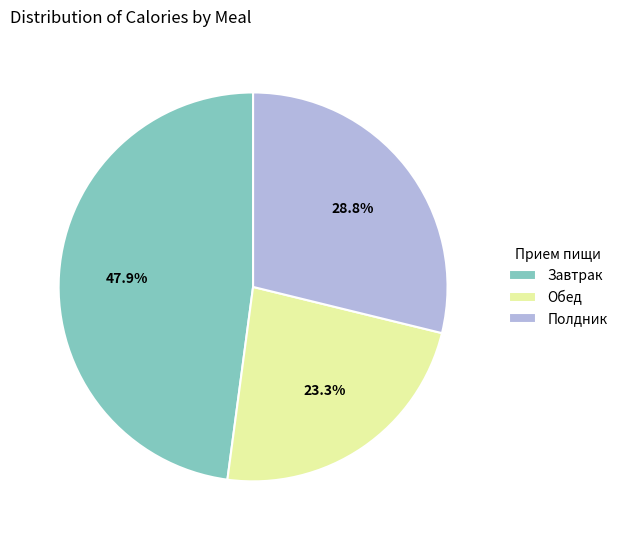

How many segments does this pie chart have?

3